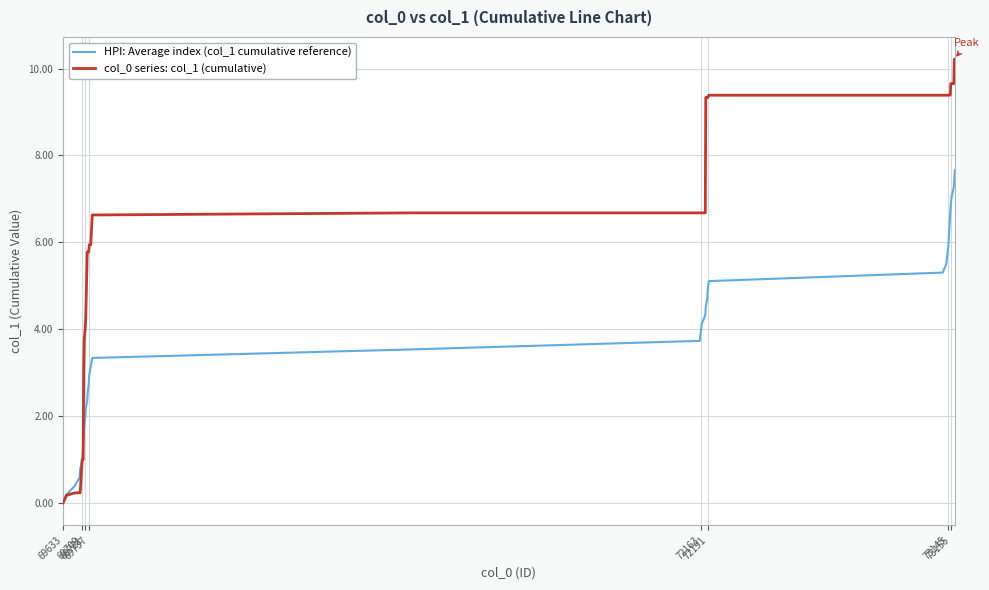

What is the difference between the second highest and second lowest values in the col_0 series: col_1 (cumulative) series?

10.0